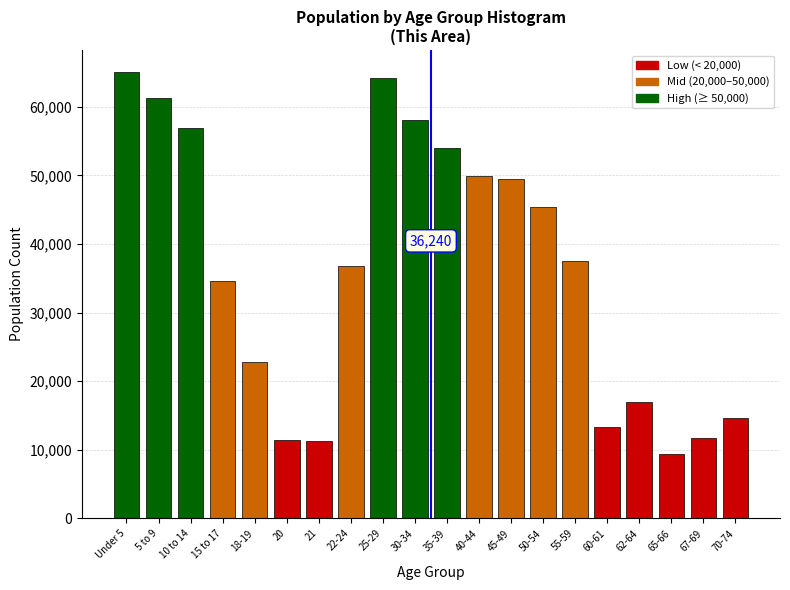

The value at 70-74 is 25271. True or false?

False